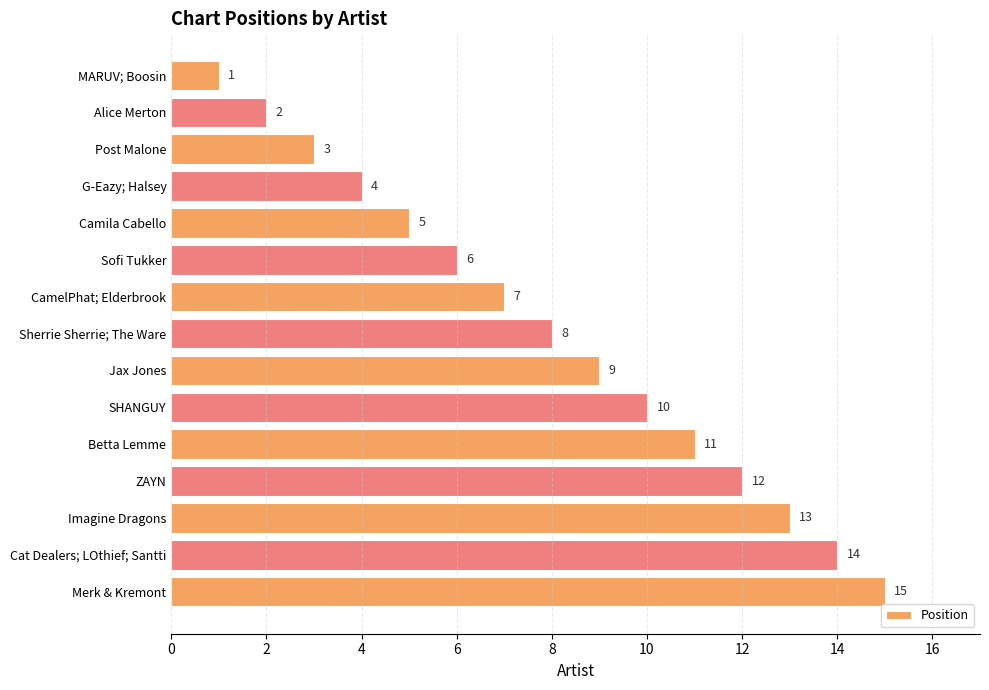

What is the change in value from Alice Merton to Camila Cabello?

+3